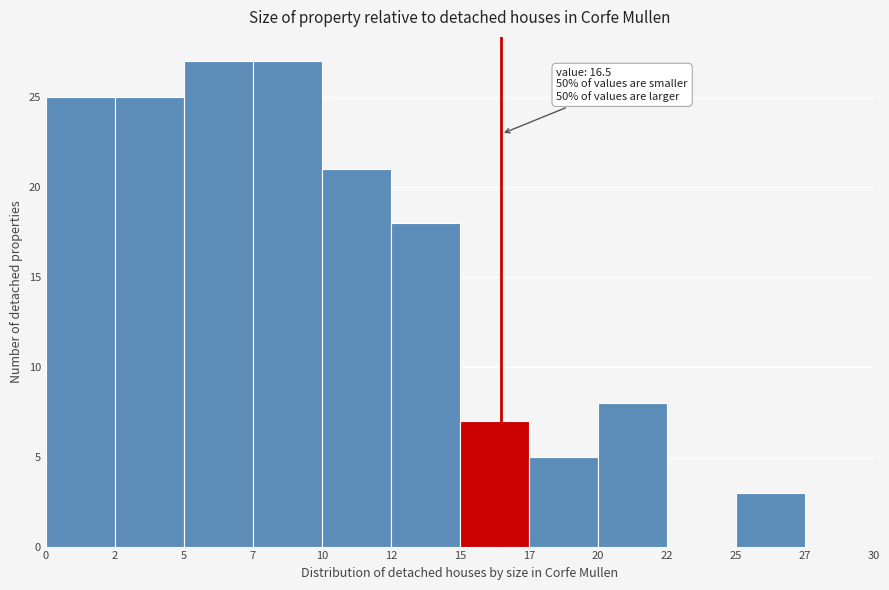

Reading left to right, list all the values displayed in this chart.

0=25	2=25	5=27	7=27	10=21	12=18	15=7	17=5	20=8	22=0	25=3	27=0